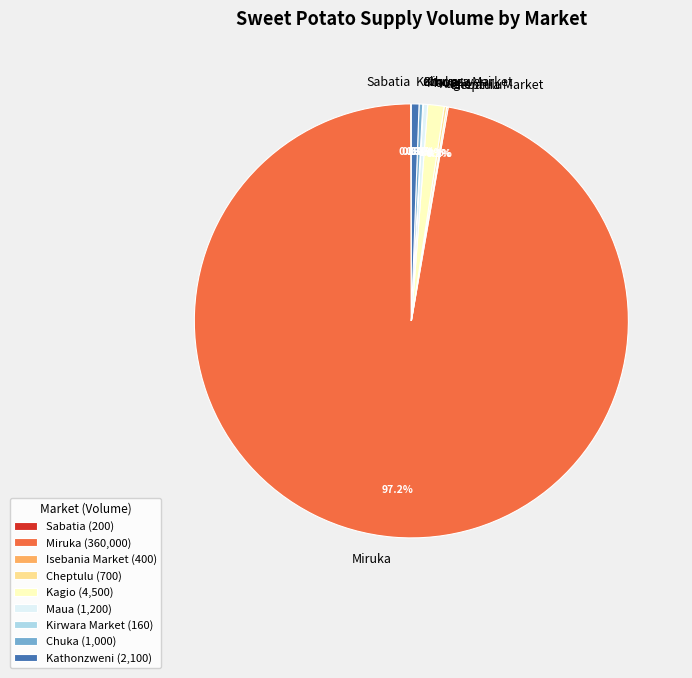

What percentage is NOT represented by Miruka?

2.8%